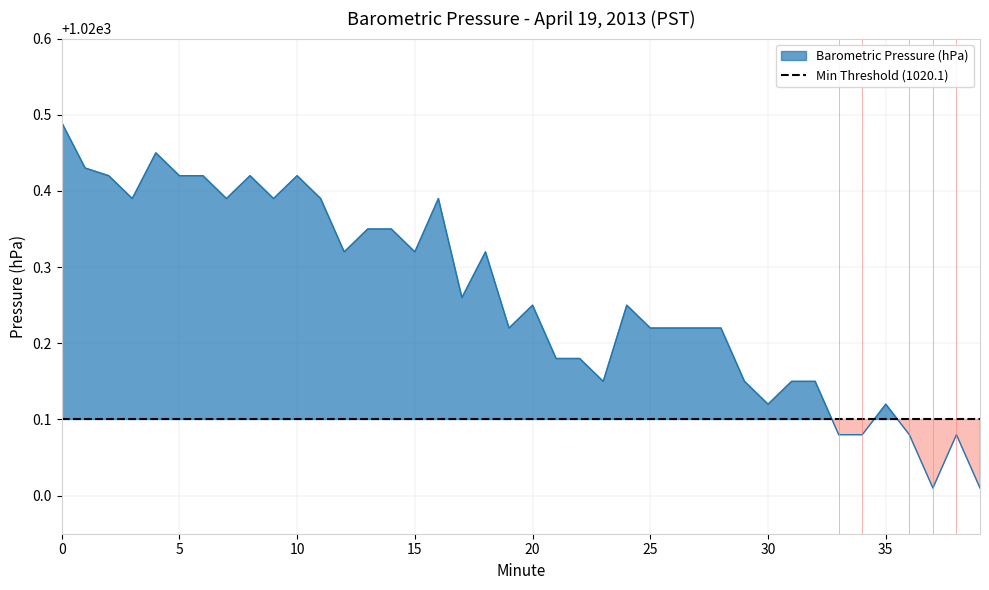

What is the value of the 18th point from the left?

1020.3